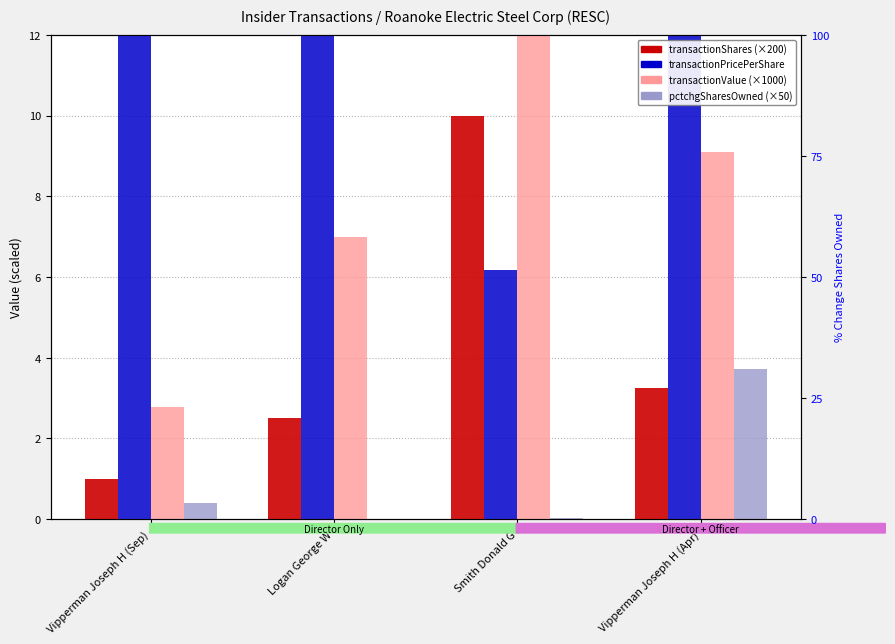

Which series has the largest total across all categories?

transactionPricePerShare